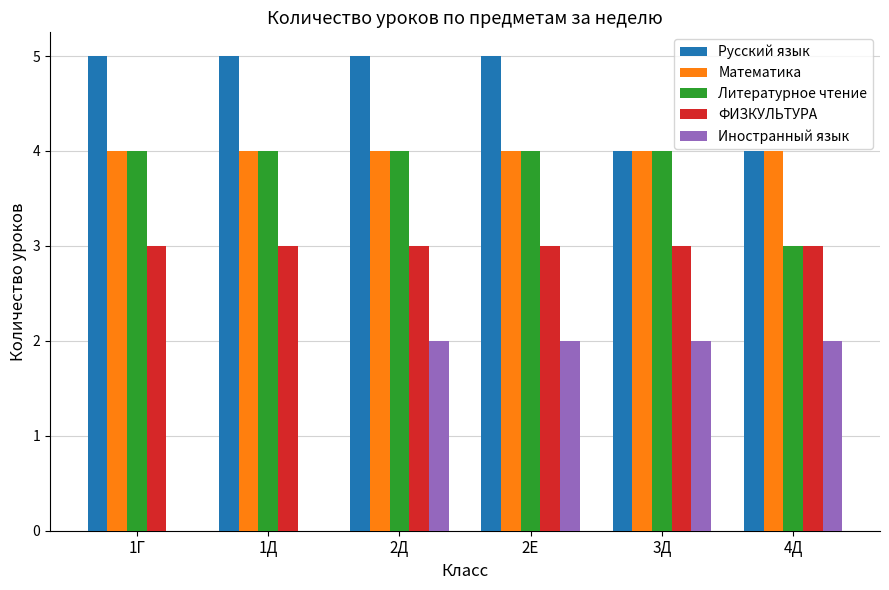

How many groups of bars are there?

6